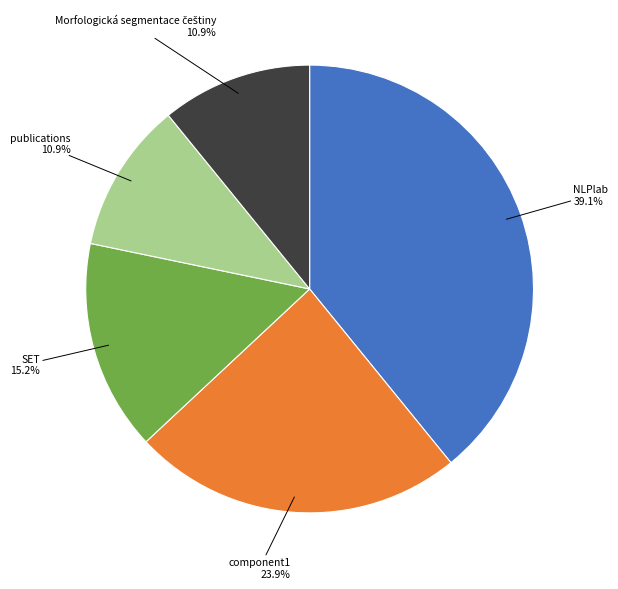

Is there a majority slice in this chart?

No